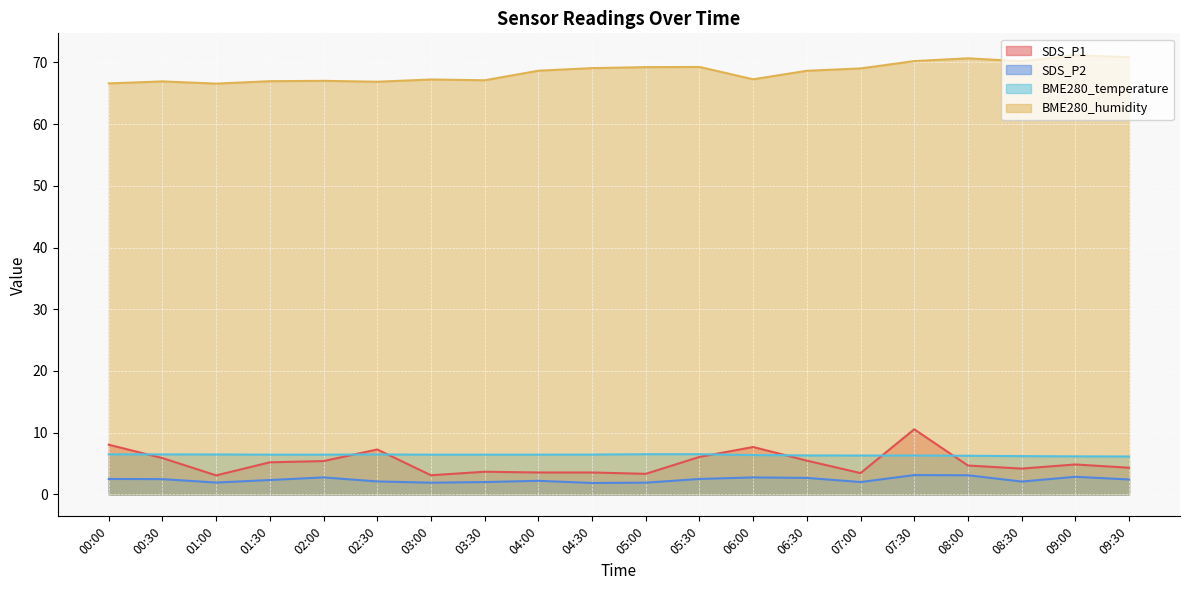

Is it true that BME280_humidity equals 68.7 at 04:00?

True